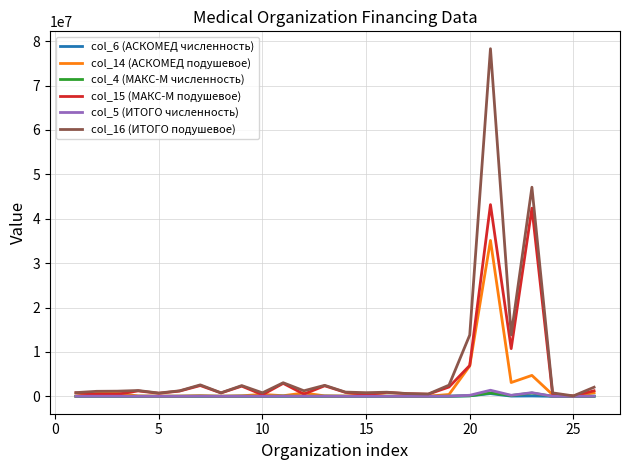

How many series are shown in this chart?

6